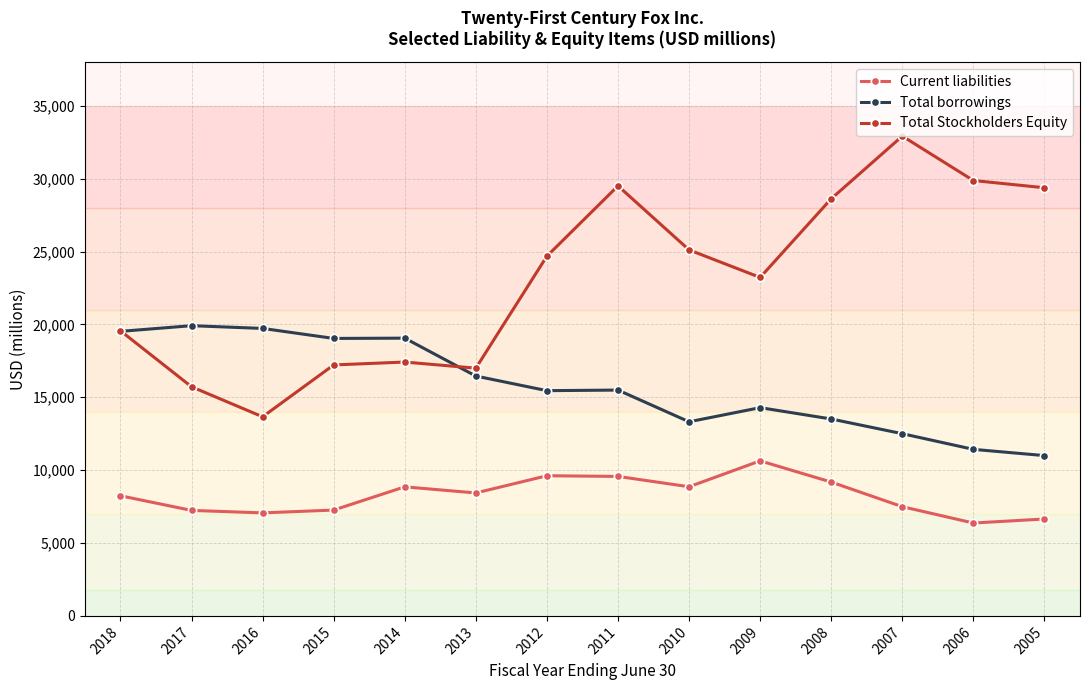

Does the chart have visible grid lines?

Yes